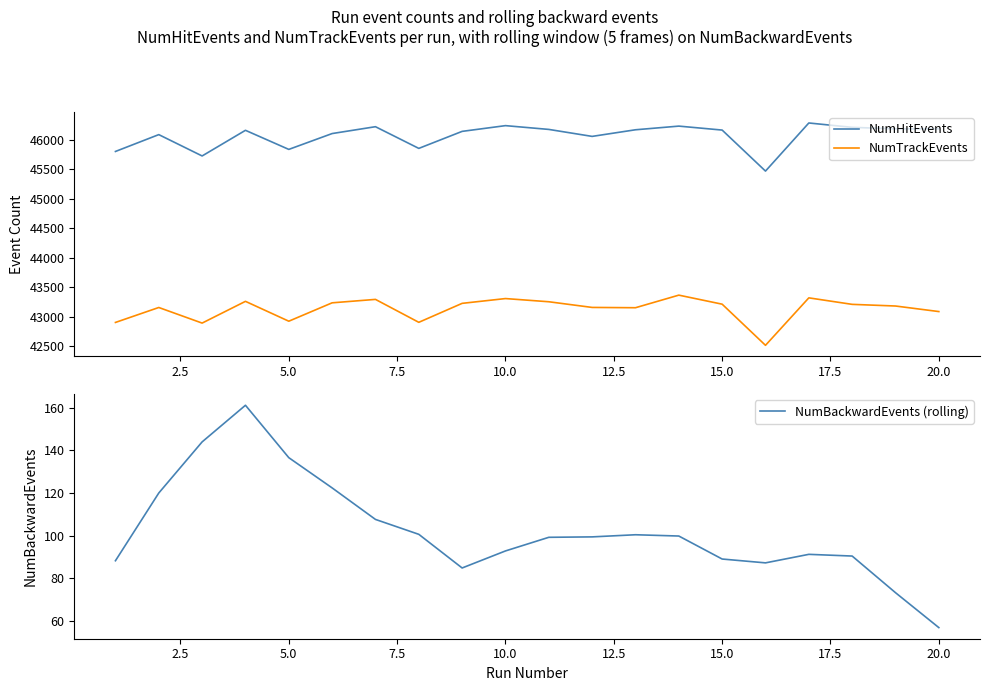

Reading left to right, extract all data points from this chart.

NumHitEvents: 45799.0	46084.0	45723.0	46157.0	45834.0	46102.0	46218.0	45851.0	46139.0	46236.0	46172.0	46054.0	46166.0	46228.0	46161.0	45467.0	46281.0	46207.0	46182.0	46183.0
NumTrackEvents: 42906.0	43159.0	42895.0	43263.0	42927.0	43238.0	43296.0	42908.0	43229.0	43310.0	43256.0	43160.0	43155.0	43368.0	43215.0	42519.0	43322.0	43212.0	43184.0	43090.0
NumBackwardEvents (rolling): 88.2	120.0	144.0	161.2	136.6	122.4	107.6	100.6	84.8	92.8	99.2	99.4	100.4	99.8	89.0	87.2	91.2	90.4	73.2	56.8